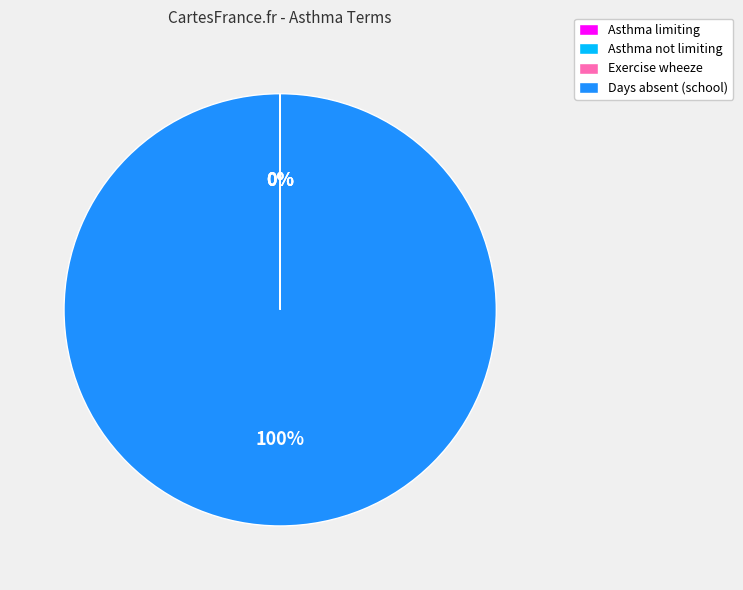

Which slice represents more than half of the pie?

Days absent (school)